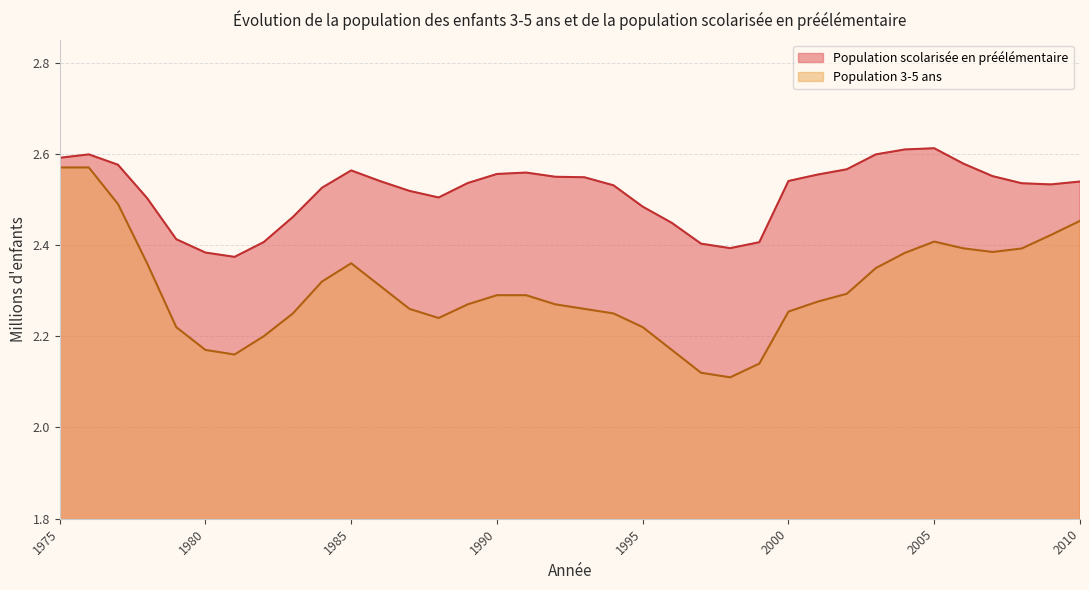

The Population scolarisée en préélémentaire series shows 1.5 at 1989. True or false?

False